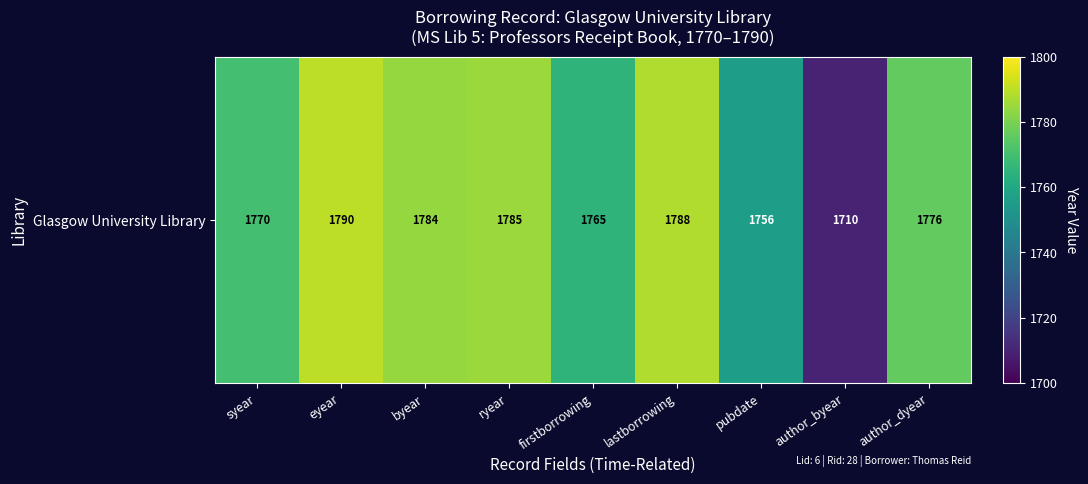

True or false: the data shows 1765 at firstborrowing.

True